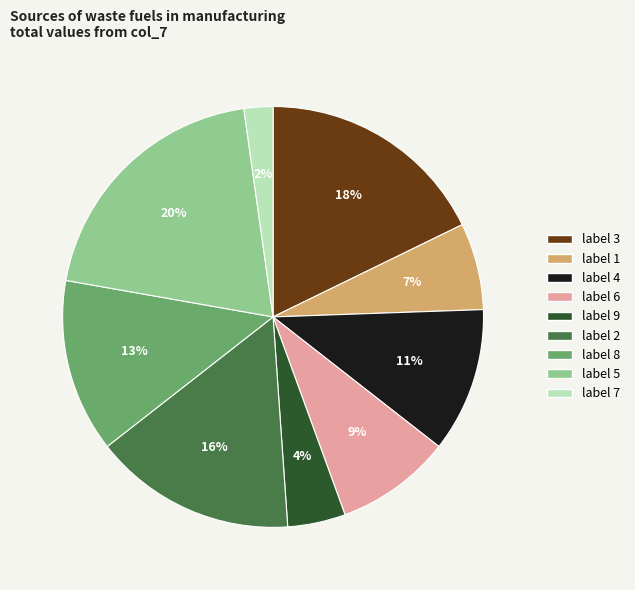

Count the number of slices in the pie.

9